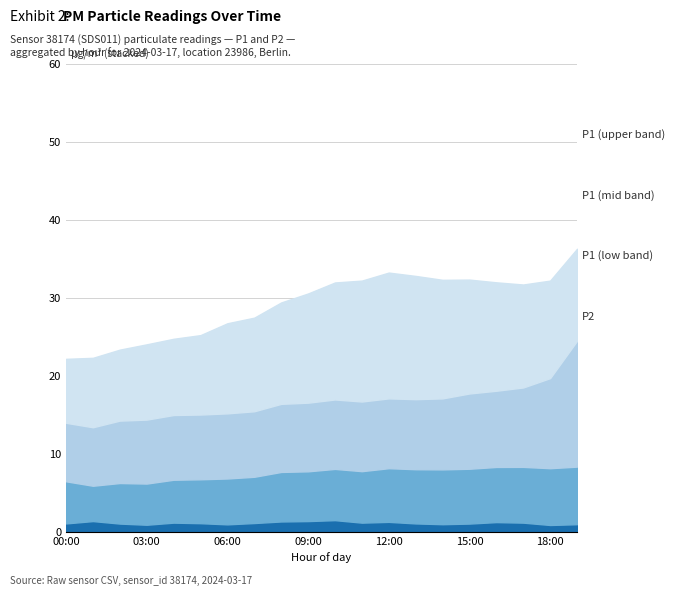

Rank the series at 11:00 from highest to lowest value.

P1_high, P1_mid, P1_low, P2